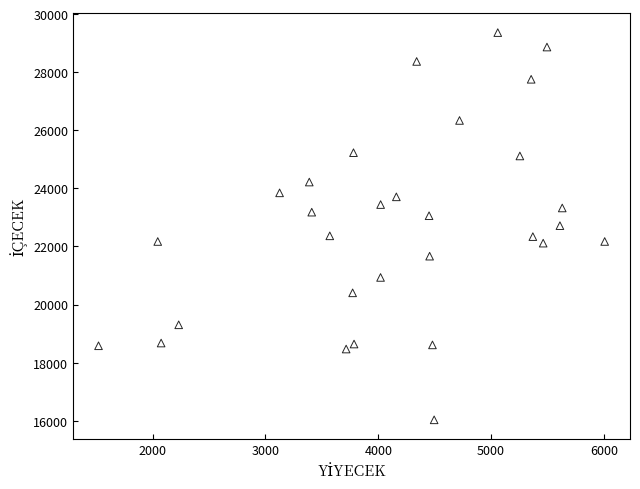

What is the range of X values (max minus min)?

4486.8